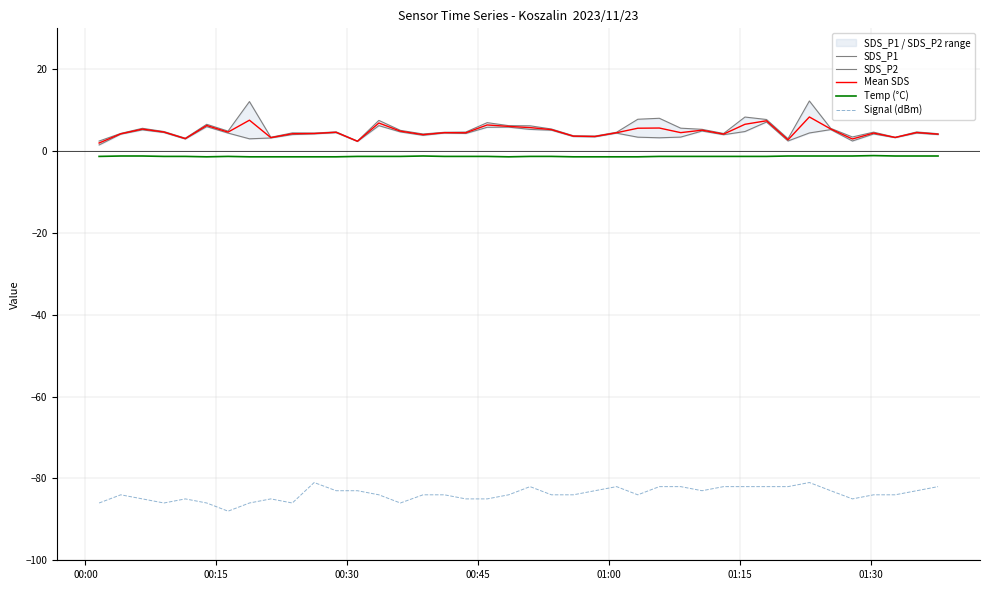

True or false: Signal (dBm) and Temp (°C) cross at least once.

False